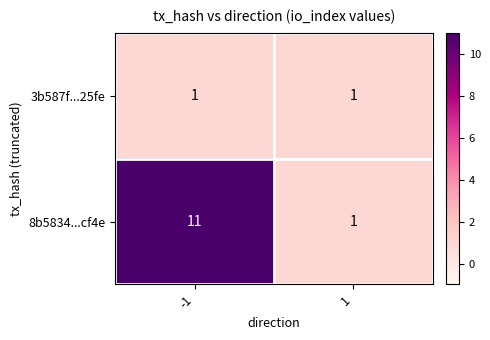

The 3b587f...25fe series shows 1 at 1. True or false?

True